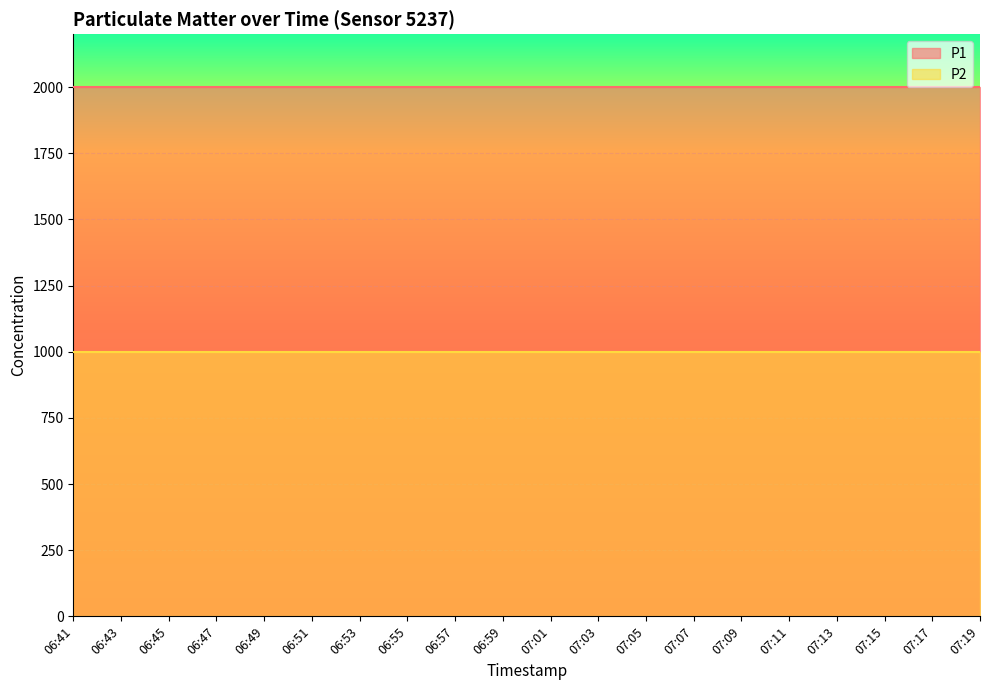

What is the label of the 16th point from the right?

06:49